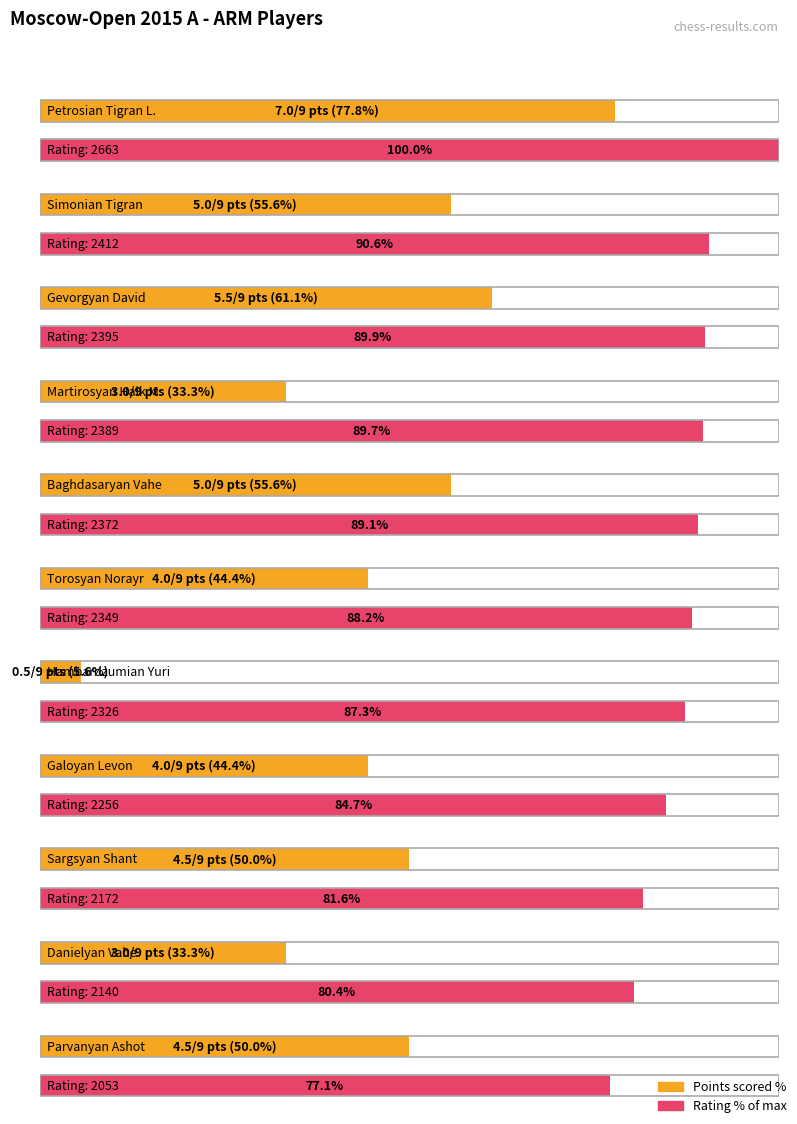

What value does the data have at Galoyan Levon?

4.0